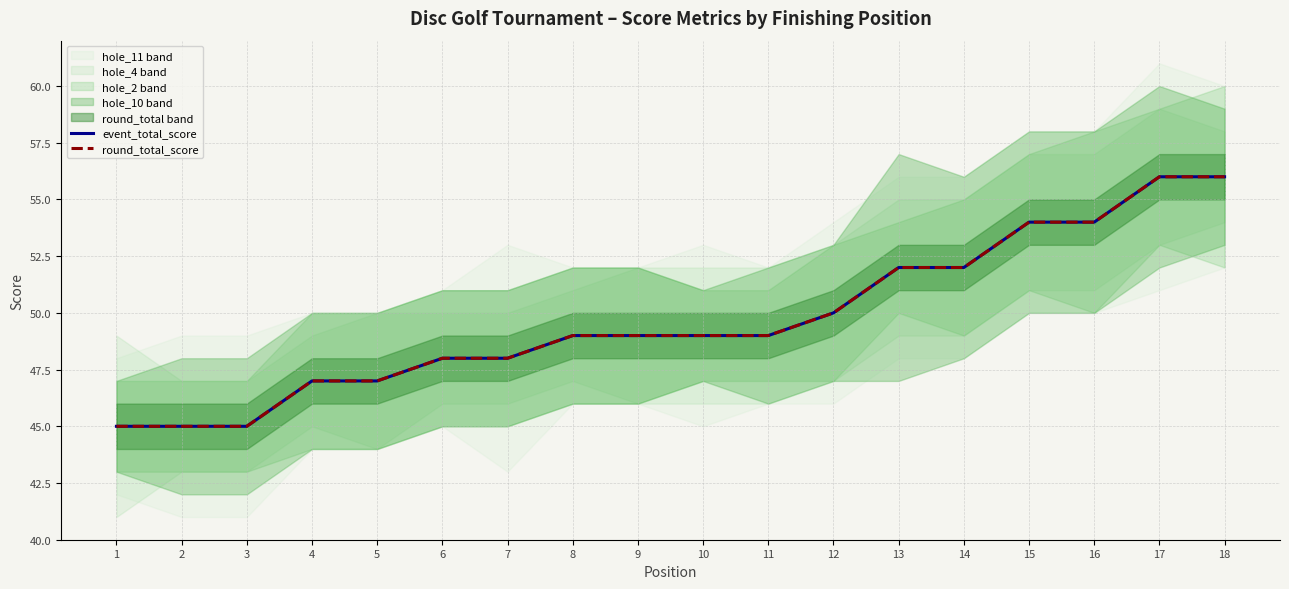

Reading right to left, extract all data points from this chart.

event_total_score: 56	56	54	54	52	52	50	49	49	49	49	48	48	47	47	45	45	45
round_total_score: 56	56	54	54	52	52	50	49	49	49	49	48	48	47	47	45	45	45